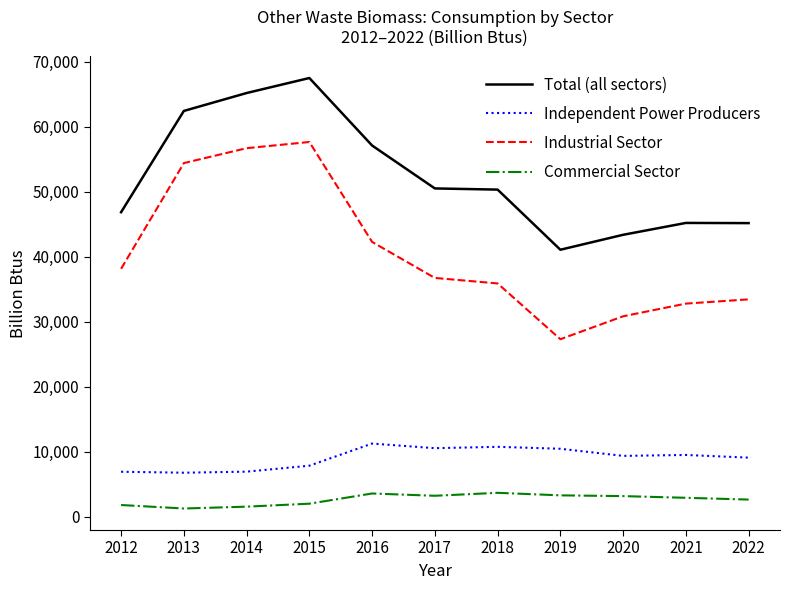

At how many categories does at least one series exceed 29945?

11